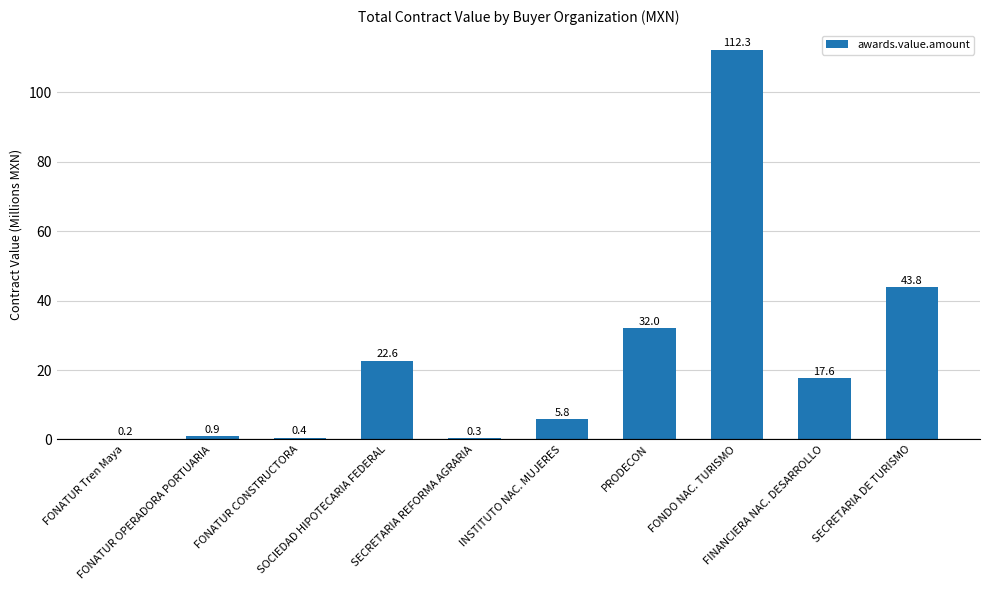

At which label is the value closest to 56?

SECRETARIA DE TURISMO